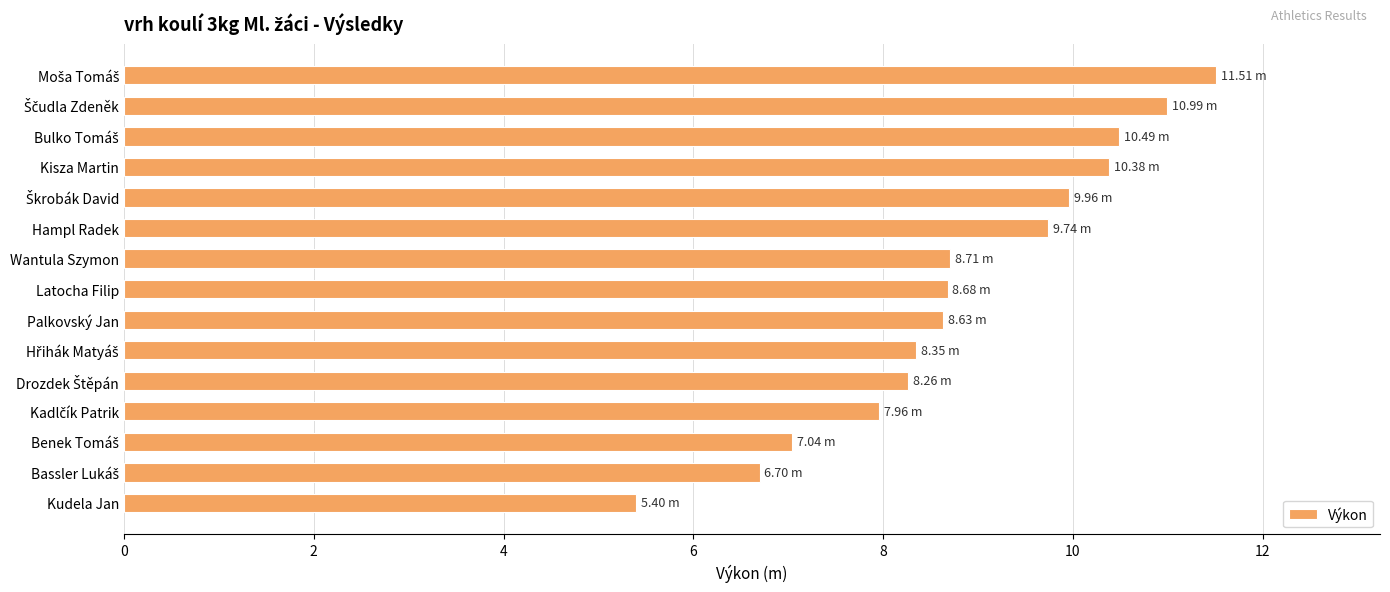

How many bars are there in total?

15